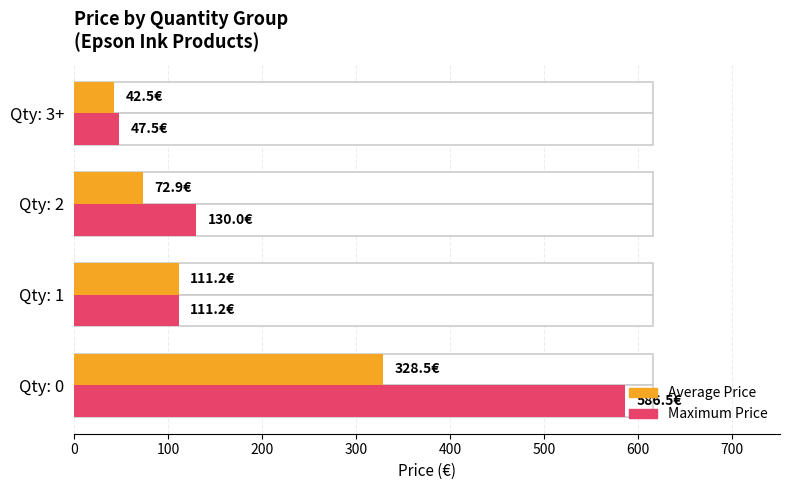

What is the minimum value for Average Price?

42.5